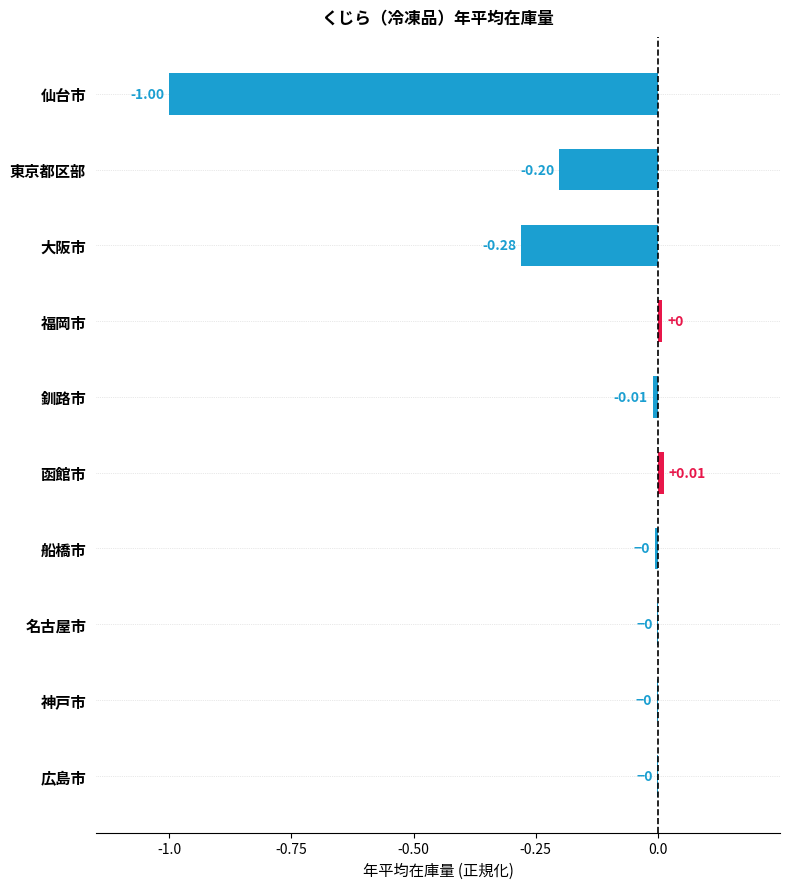

Count the number of values greater than 0.

2